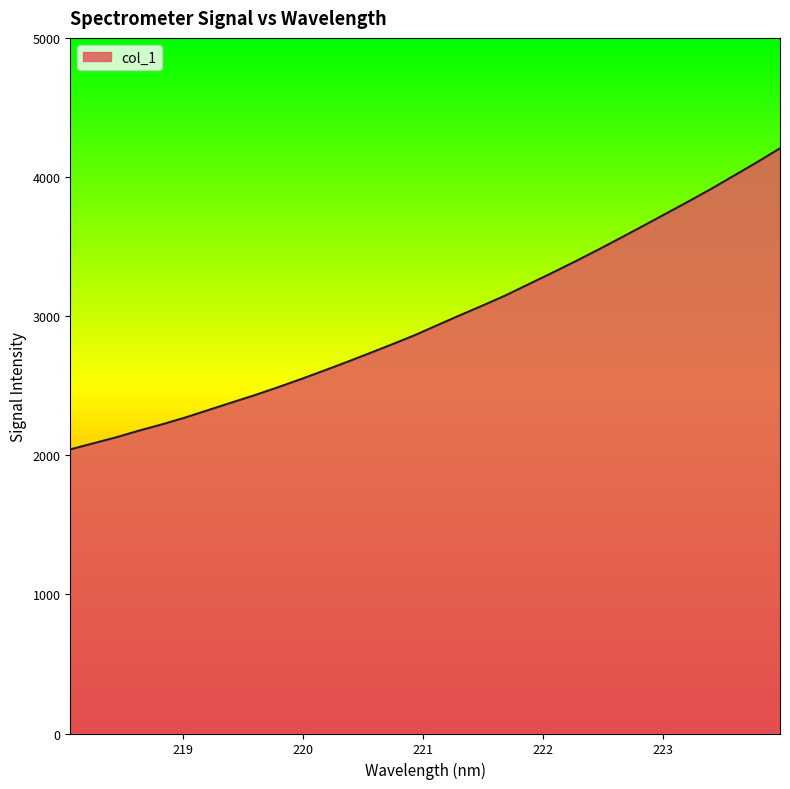

What is the maximum value shown in the chart?

4206.4